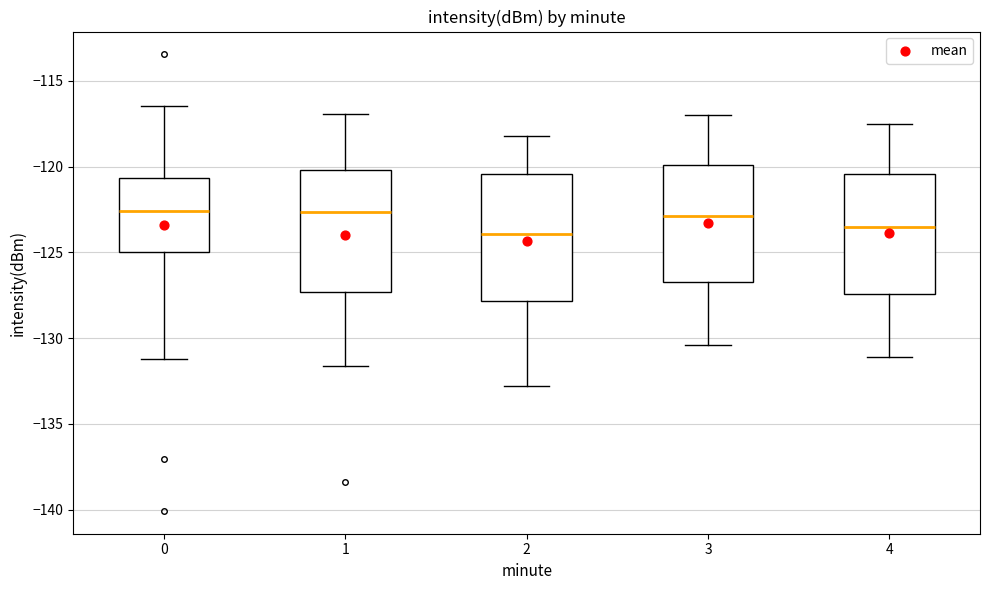

Reading left to right, transcribe this box plot: for each box, give where its median line is, the range the box spans, and where its two whiskers end, as read against the y-axis. The values are not printed on the chart, so give them approximately, as read against the axis.

0: median -122.5, box -125.0 to -120.5, whiskers -131.0 to -116.5
1: median -122.5, box -127.5 to -120.0, whiskers -131.5 to -117.0
2: median -124.0, box -128.0 to -120.5, whiskers -133.0 to -118.0
3: median -123.0, box -126.5 to -120.0, whiskers -130.5 to -117.0
4: median -123.5, box -127.5 to -120.5, whiskers -131.0 to -117.5